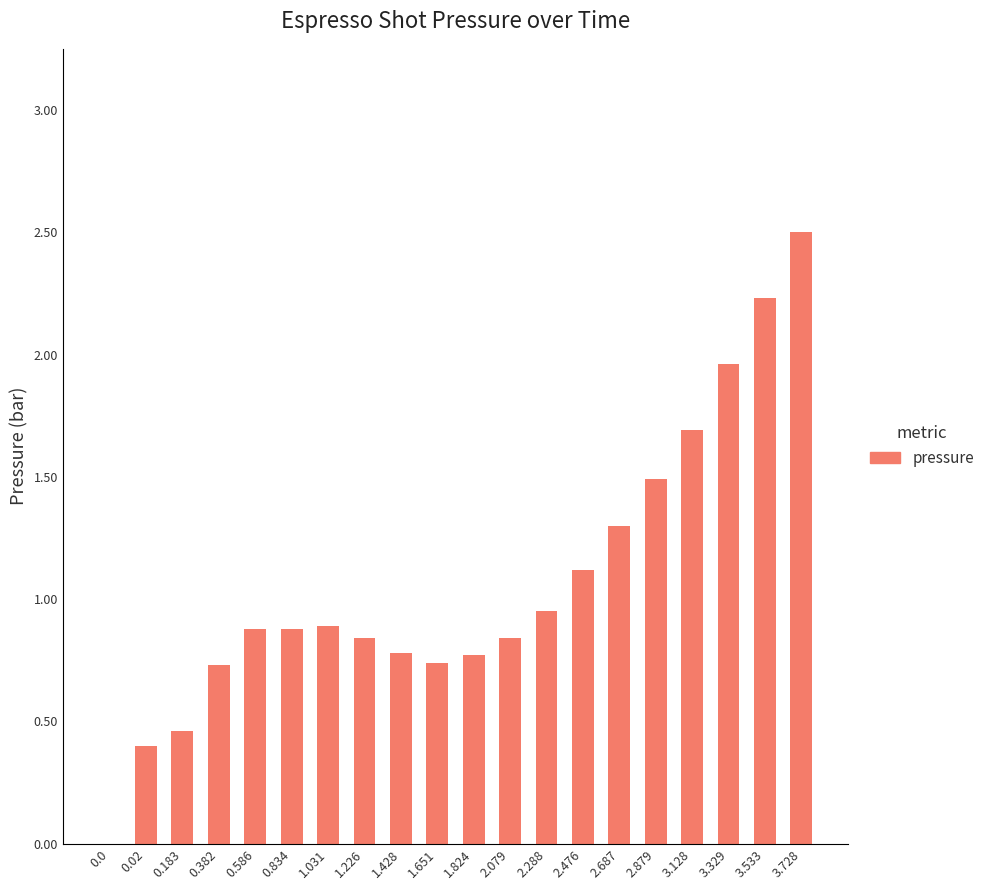

The value at 3.728 is 2.5. True or false?

True